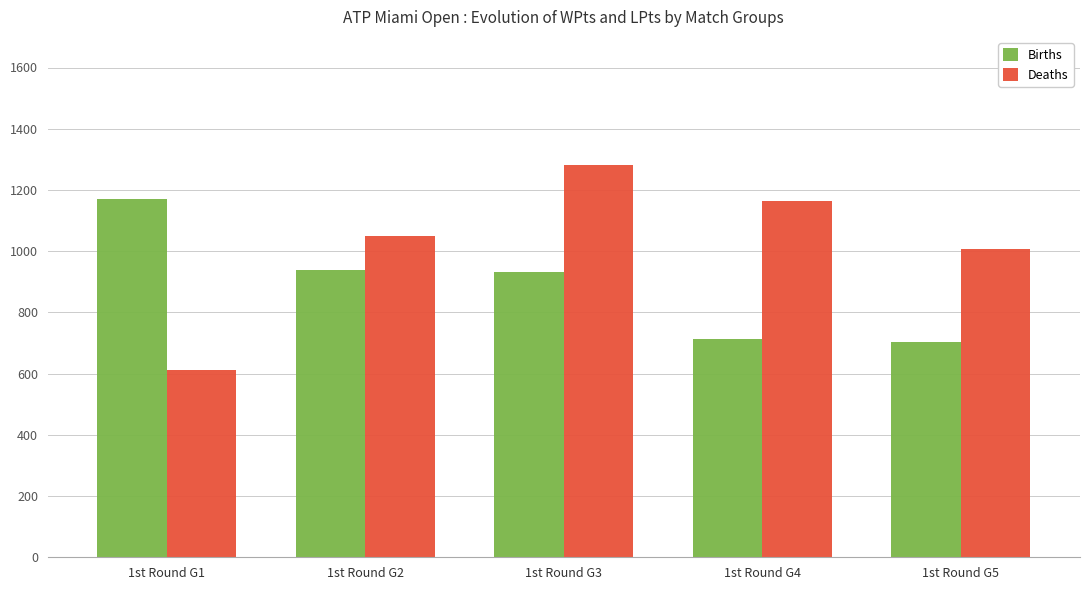

What is the spread (max minus min) of values at 1st Round G1?

558